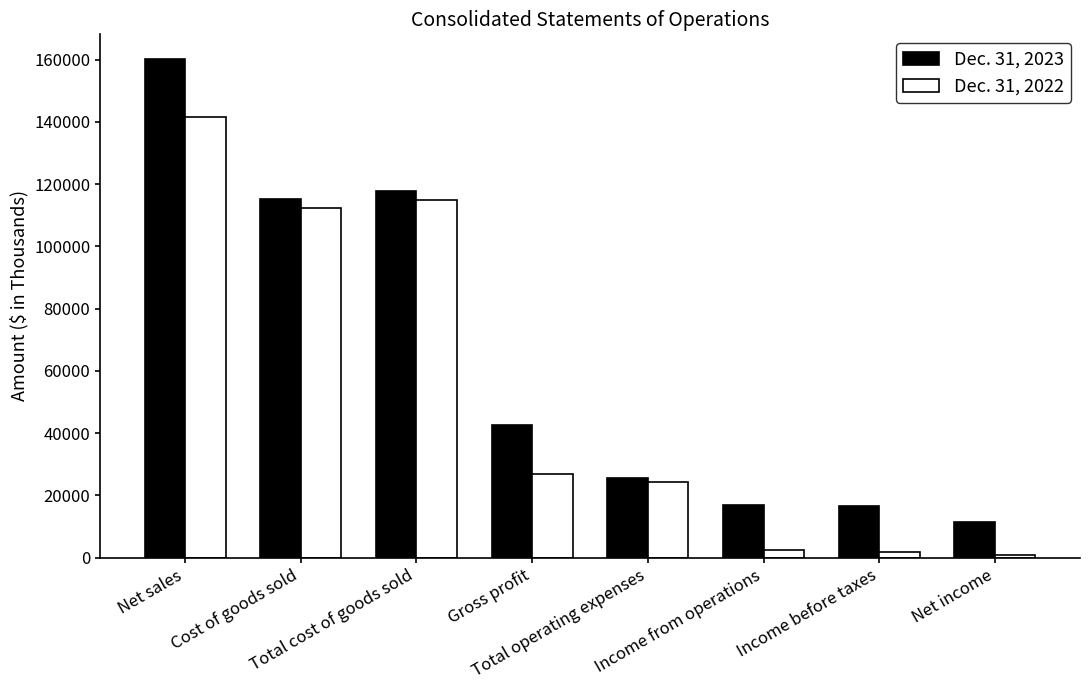

Count the number of data series in this chart.

2